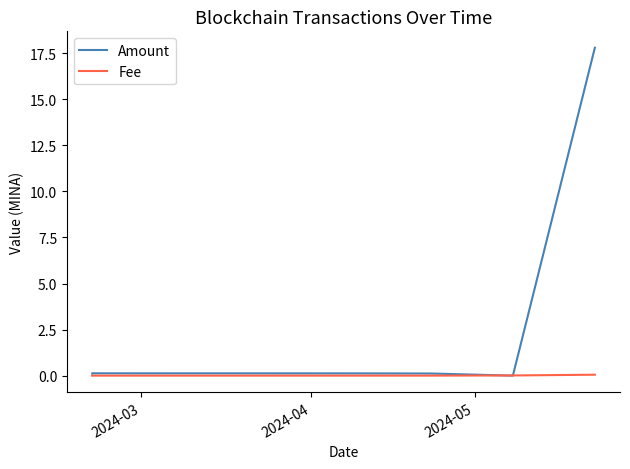

Is the value of Fee at 4 greater than the value of Amount at 4?

No